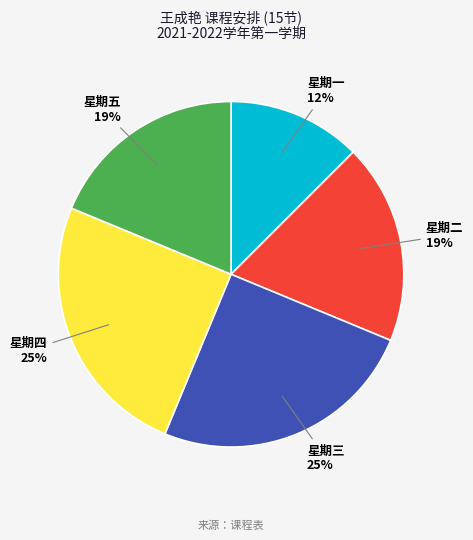

Is the sum of 星期二 and 星期五 greater than half?

No